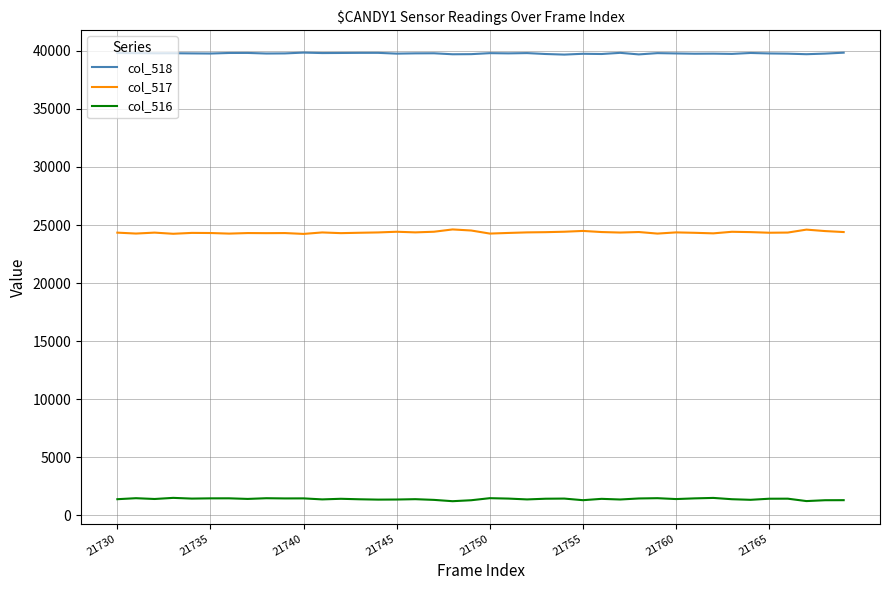

True or false: col_517 and col_516 intersect in this chart.

False